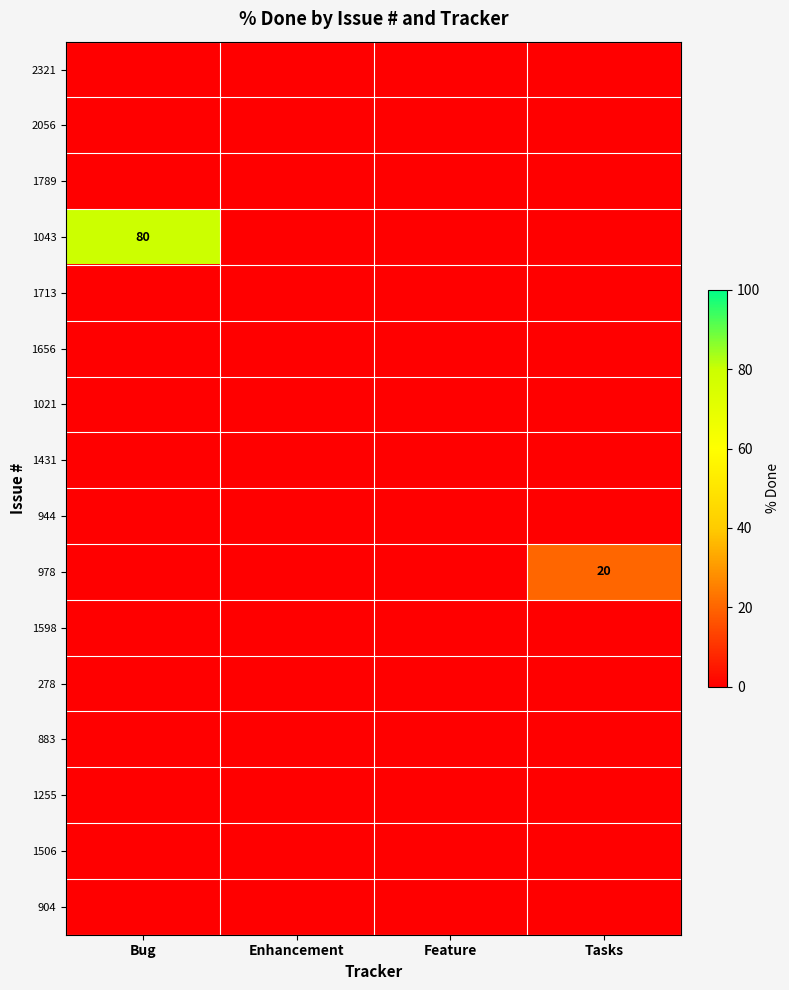

The 2321 series shows 0 at Bug. True or false?

True